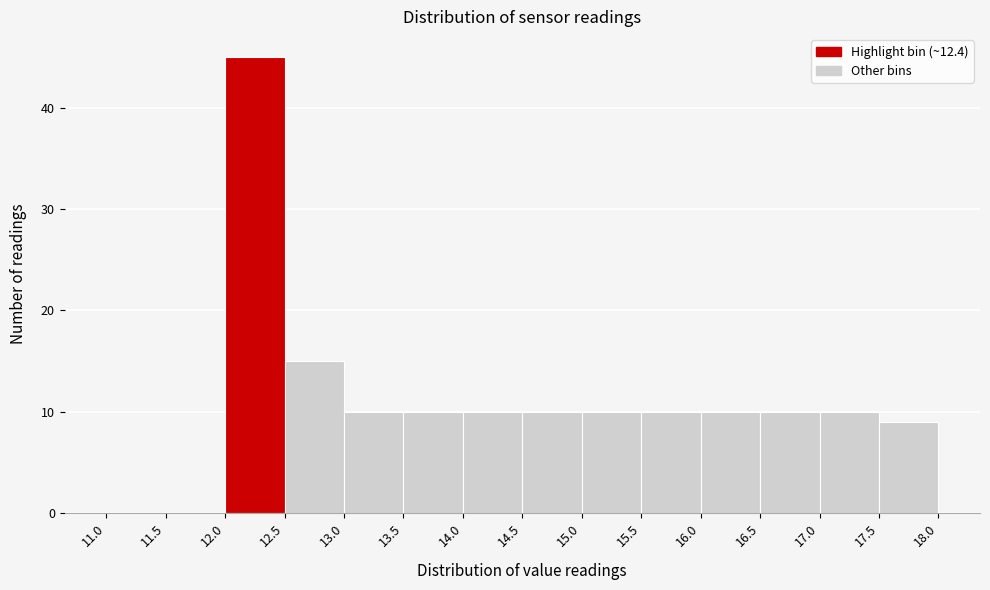

Reading left to right, list every bar in this chart as the range it spans on the x-axis followed by its height. The values are not printed on the chart, so give them approximately, as read against the axis.

11.0 to 11.5: 0
11.5 to 12.0: 0
12.0 to 12.5: 45
12.5 to 13.0: 15
13.0 to 13.5: 10
13.5 to 14.0: 10
14.0 to 14.5: 10
14.5 to 15.0: 10
15.0 to 15.5: 10
15.5 to 16.0: 10
16.0 to 16.5: 10
16.5 to 17.0: 10
17.0 to 17.5: 10
17.5 to 18.0: 9